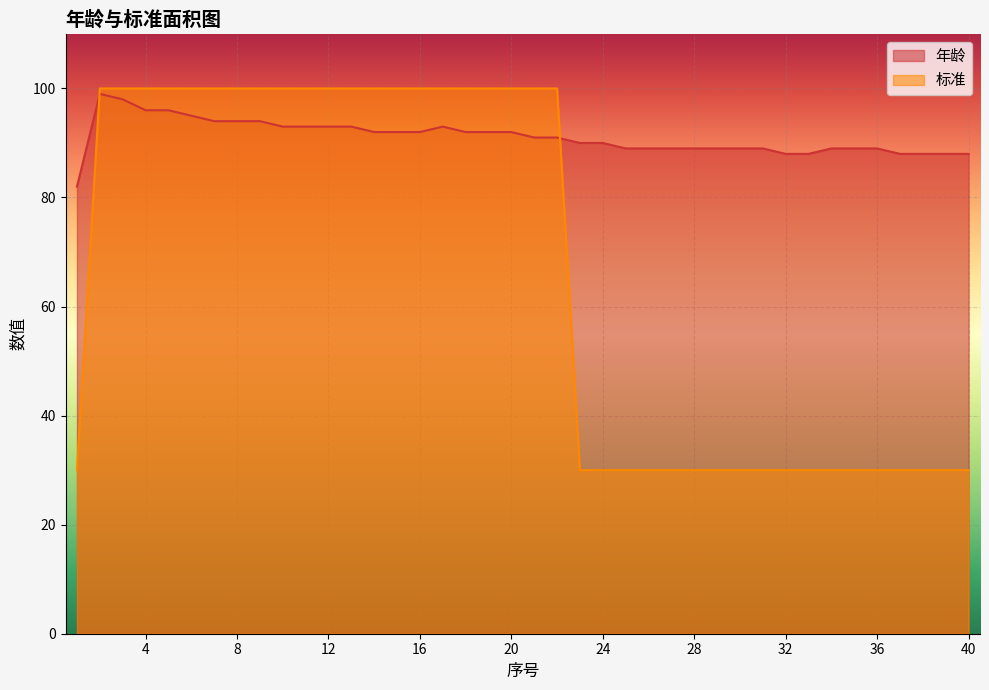

True or false: 年龄 and 标准 cross at least once.

True